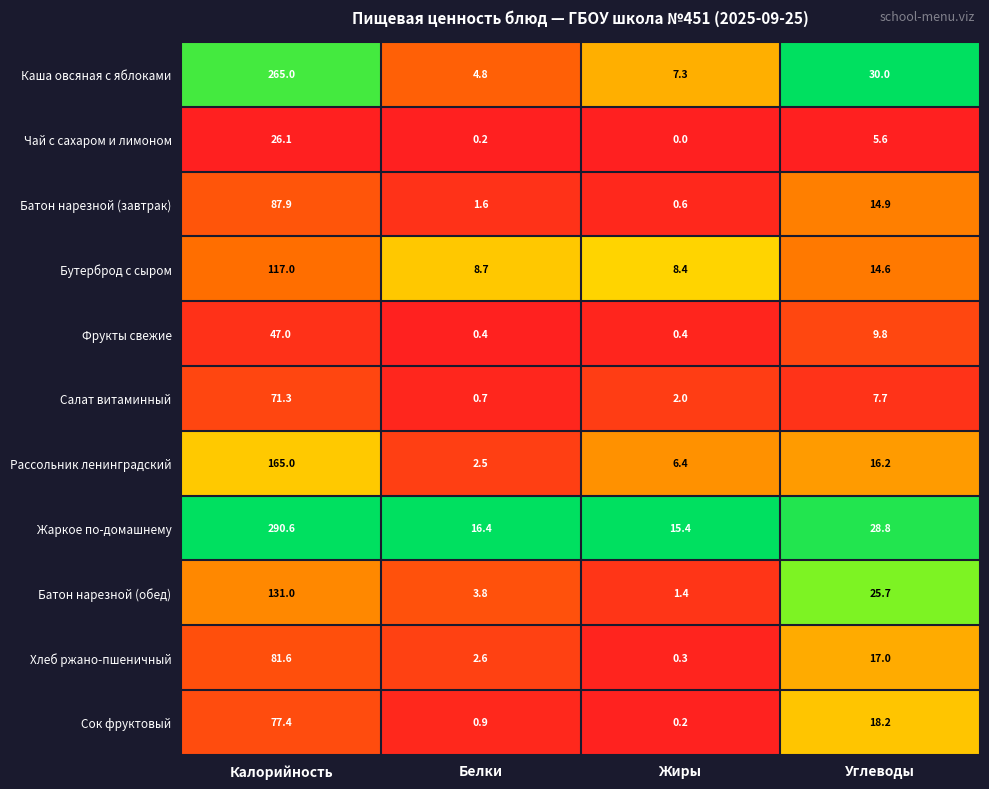

Where does the Батон нарезной (завтрак) series first go above 14?

Калорийность